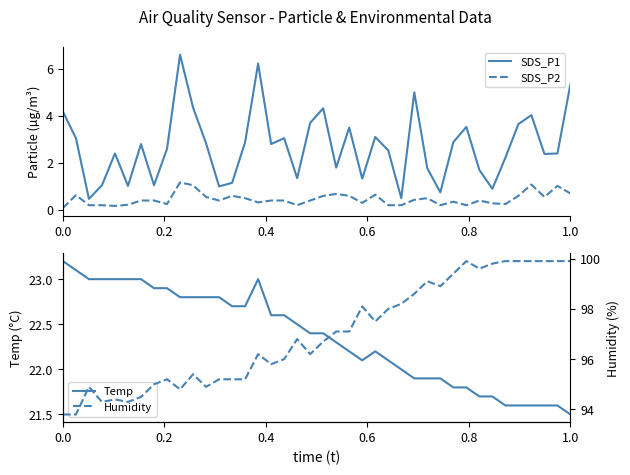

True or false: Temp and Humidity intersect in this chart.

False